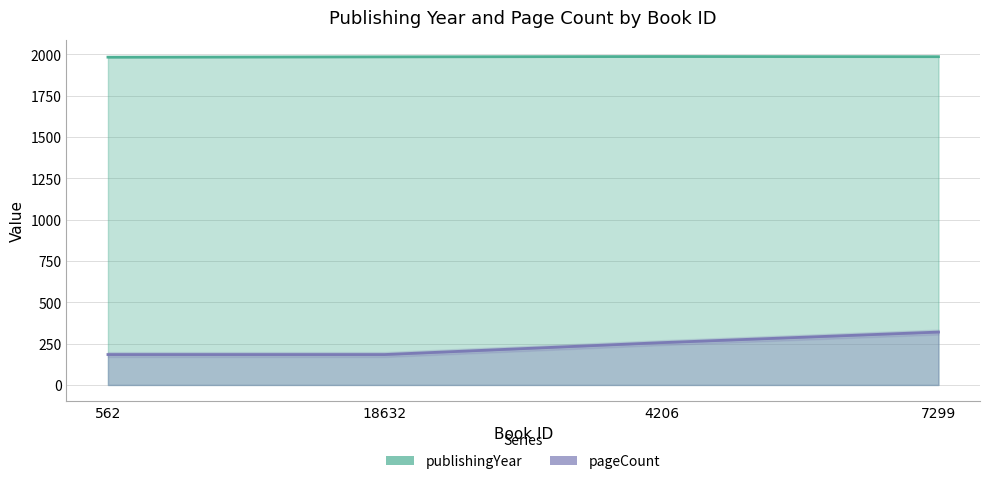

Where does the pageCount series first go above 256?

7299